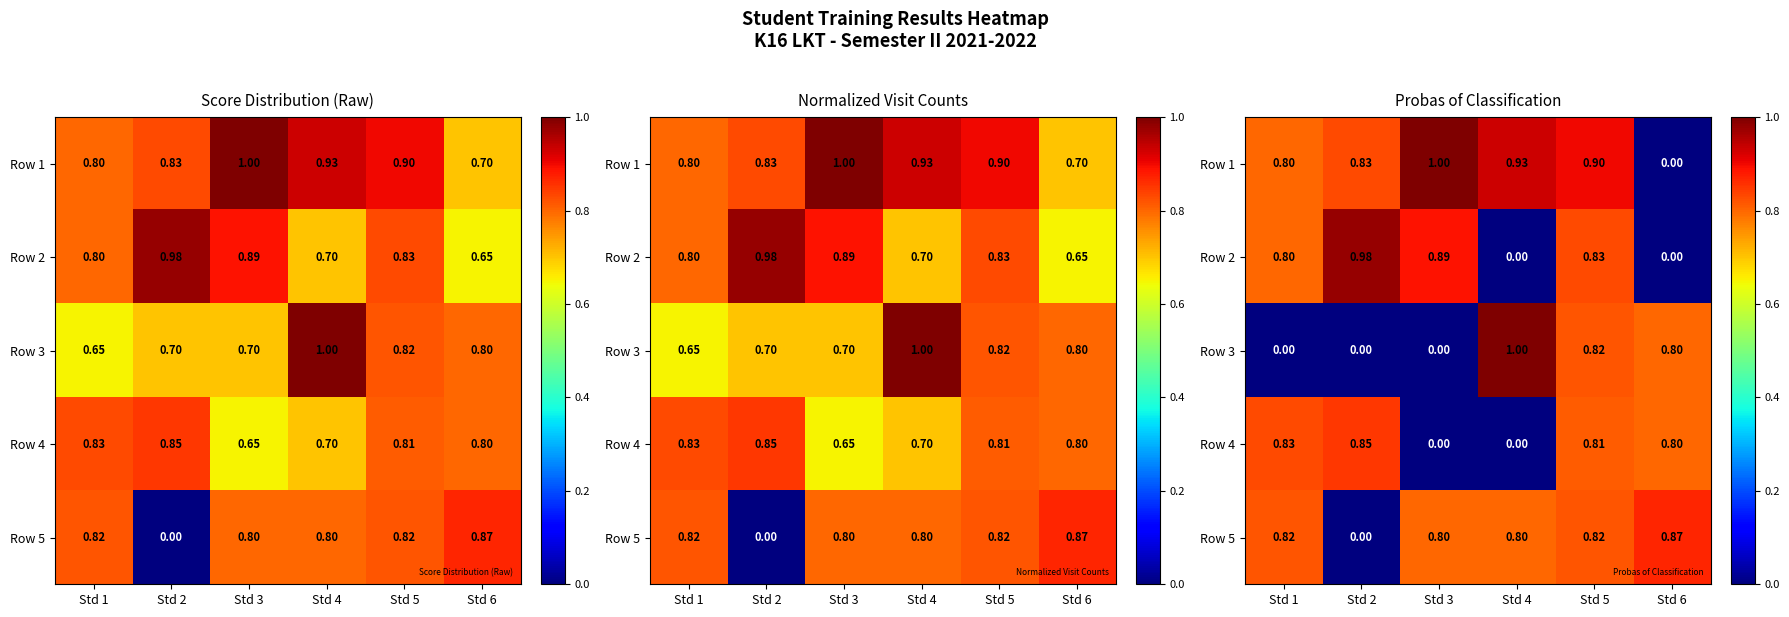

What is the difference between the maximum and minimum values in the Row 1 series?

1.0